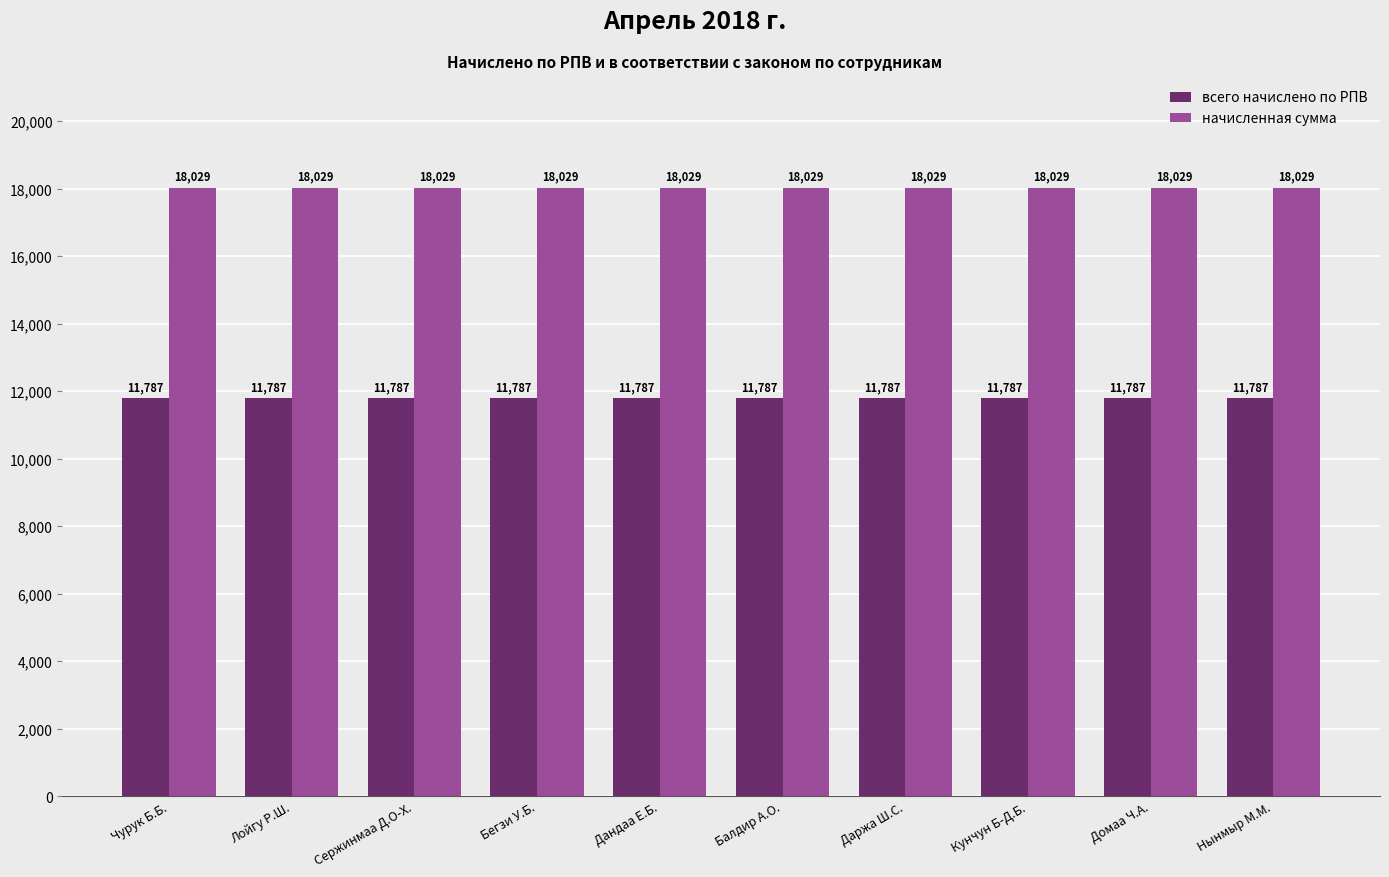

What is the average value of the всего начислено по РПВ series?

11787.6